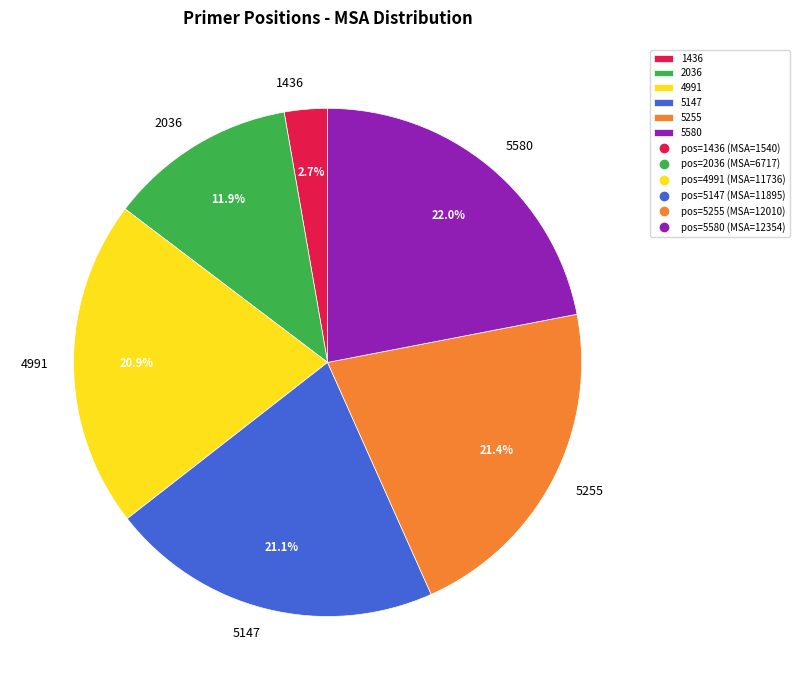

What is the ratio of the value at 4991 to the value at 5147?

1.0